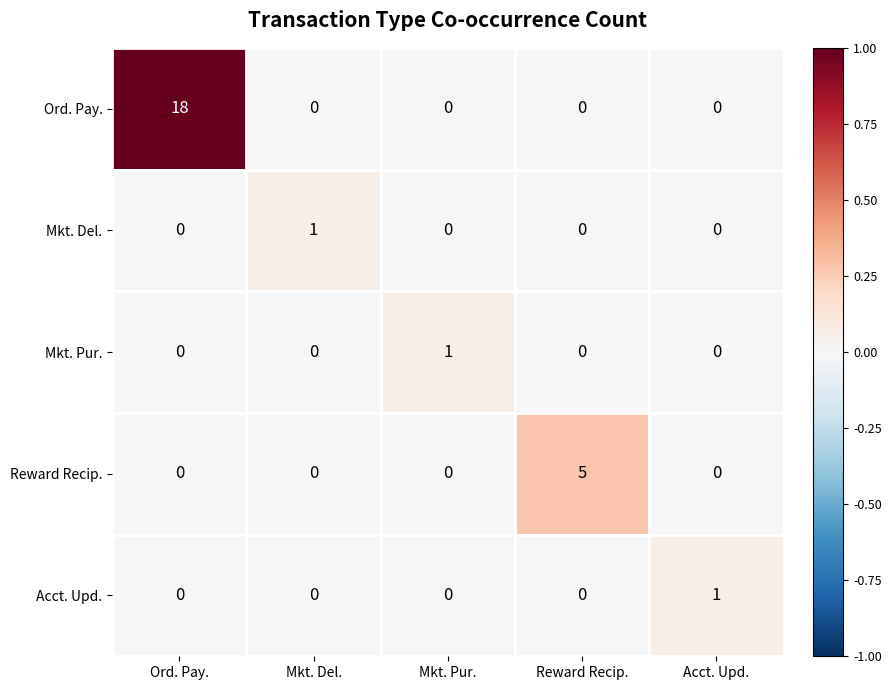

How many values in Mkt. Del. are above zero?

1